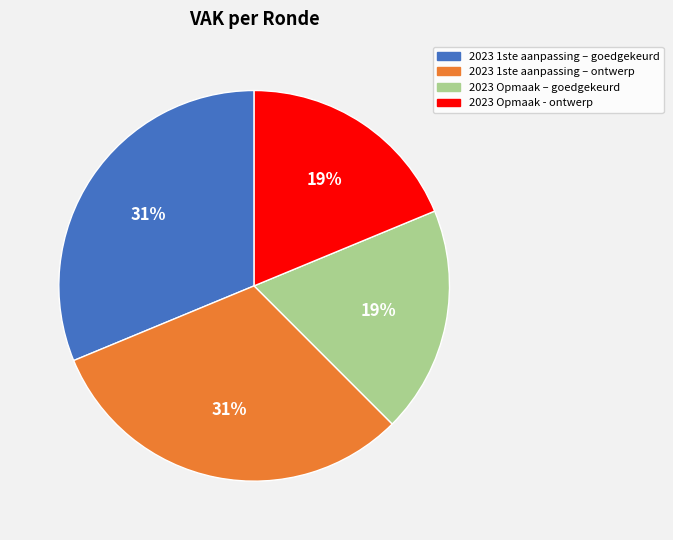

To the nearest percent, what is the average slice percentage?

25%